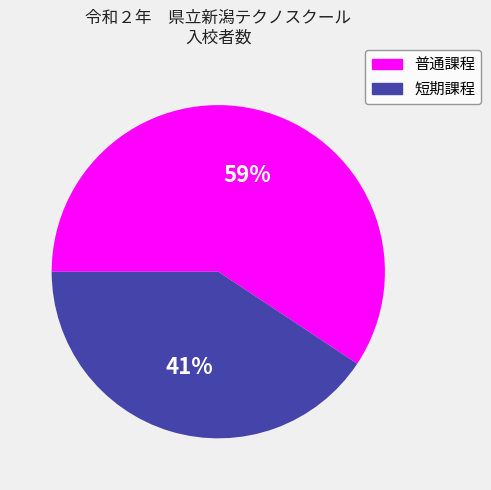

True or false: 普通課程 accounts for 59% of the total.

True